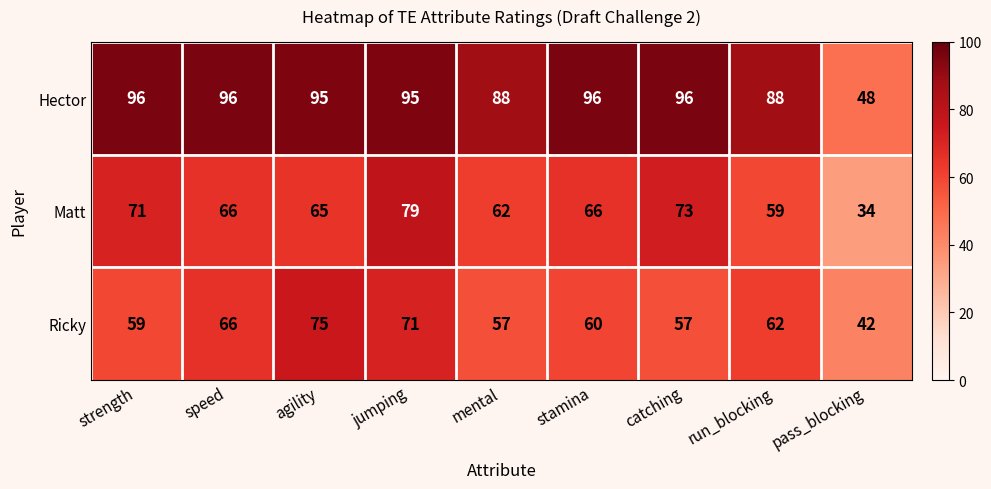

Count the number of categories in the chart.

9